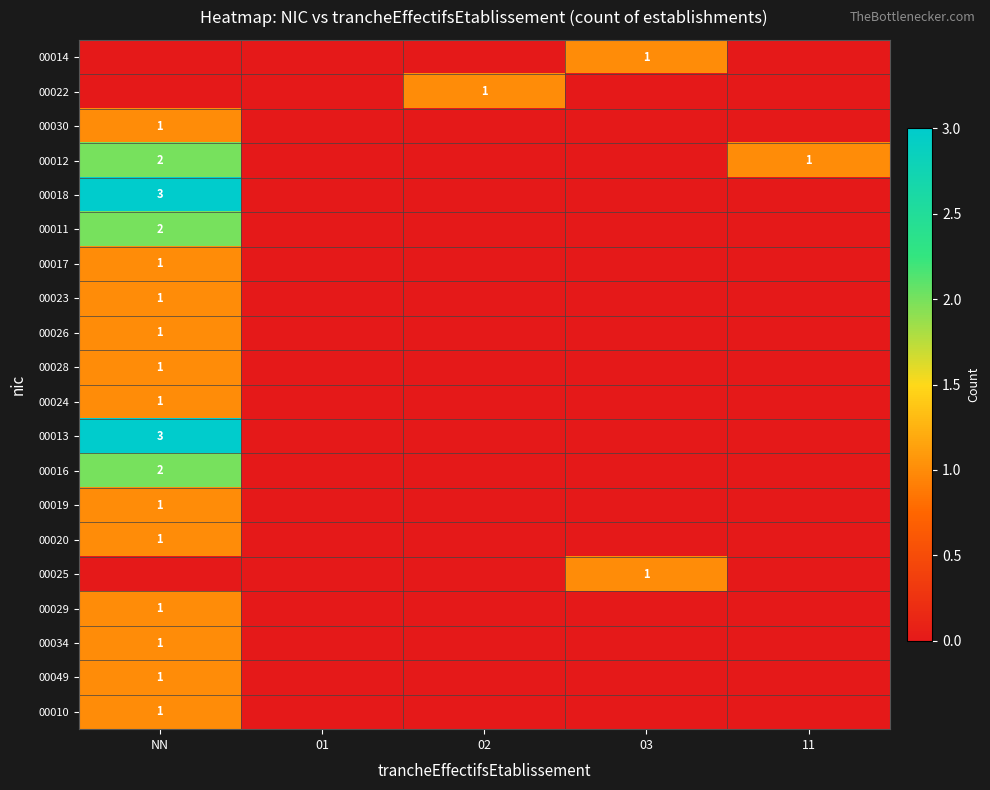

Count the 00030 values in the range 0 to 1.

5